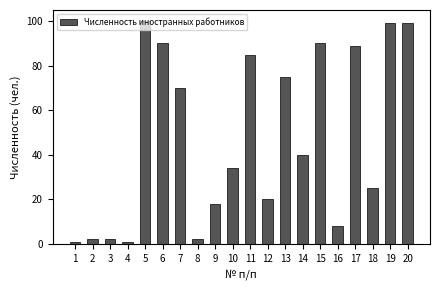

The value at 9 is 18. True or false?

True